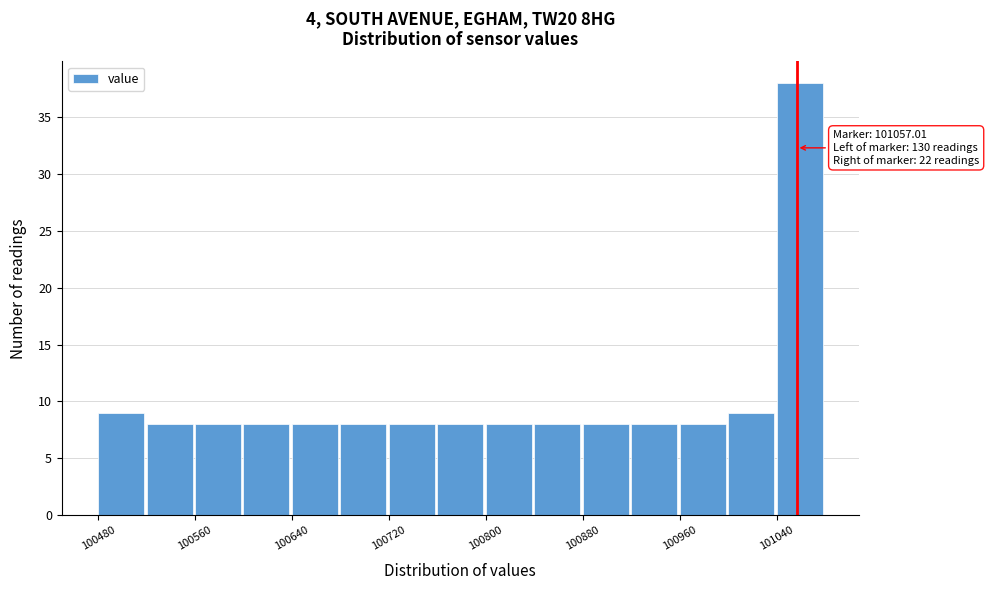

Over which range of the x-axis is the bar tallest?

101040 to 101080